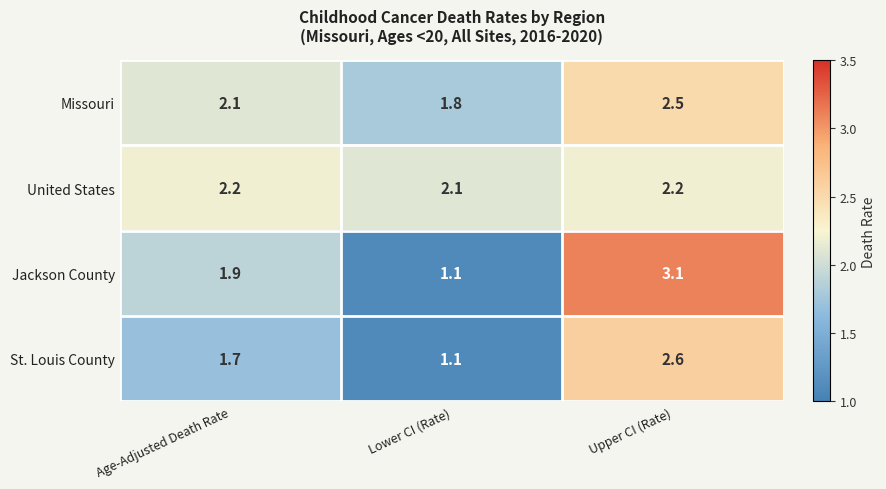

Reading left to right, list all the values displayed in this chart.

Missouri: 2.1	1.8	2.5
United States: 2.2	2.1	2.2
Jackson County: 1.9	1.1	3.1
St. Louis County: 1.7	1.1	2.6